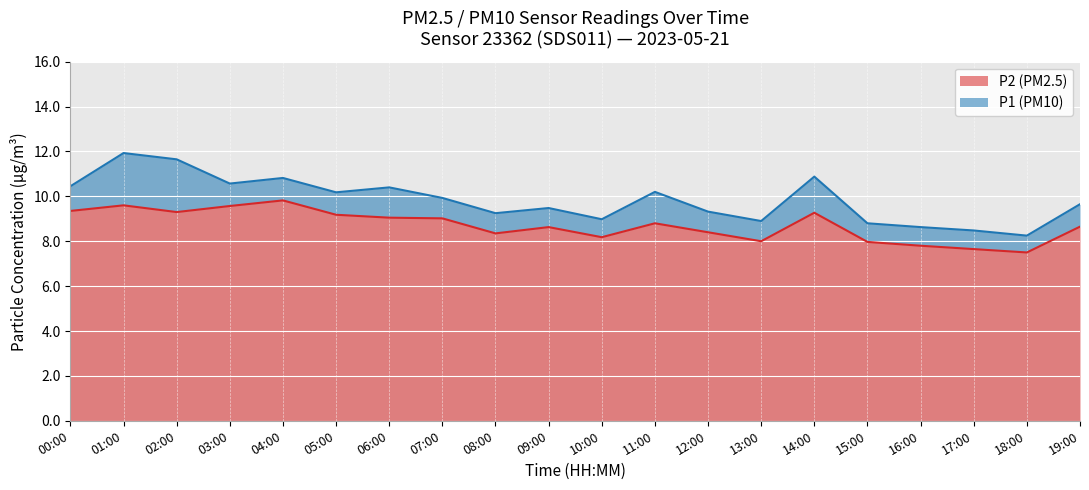

What is the approximate value of P2 at 01:00?

9.6